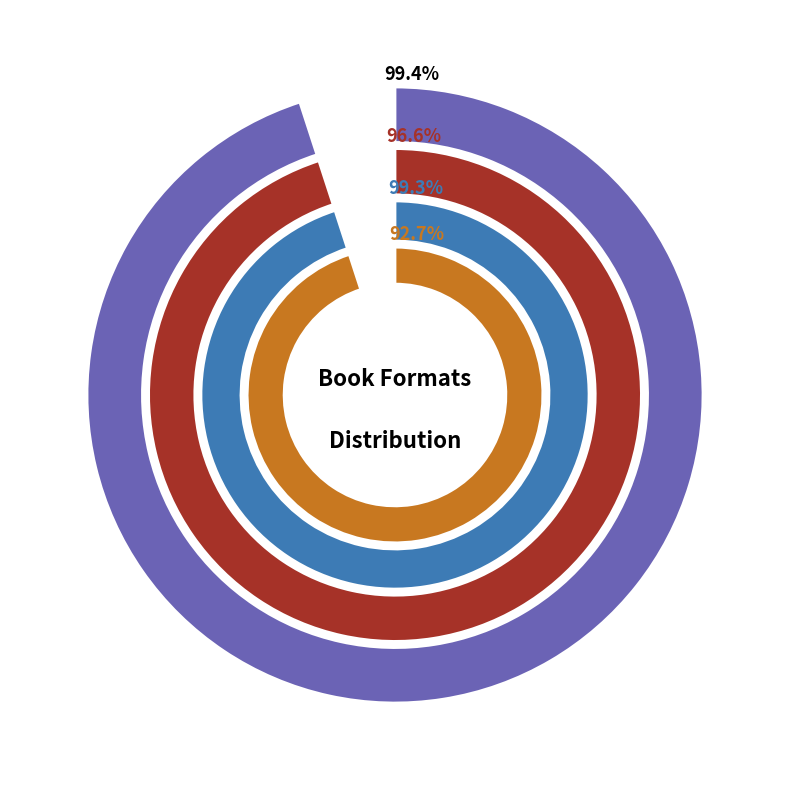

True or false: Other accounts for 2% of the total.

True